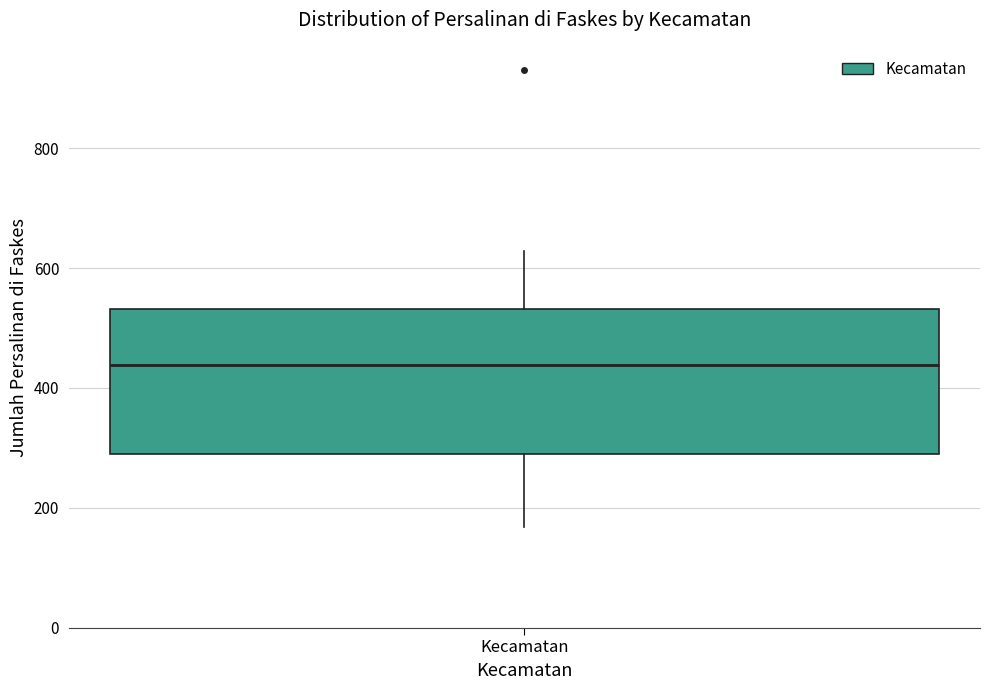

Where does the median line of the box for Kecamatan sit on the y-axis? The values are not printed on the chart, so give them approximately, as read against the axis.

440